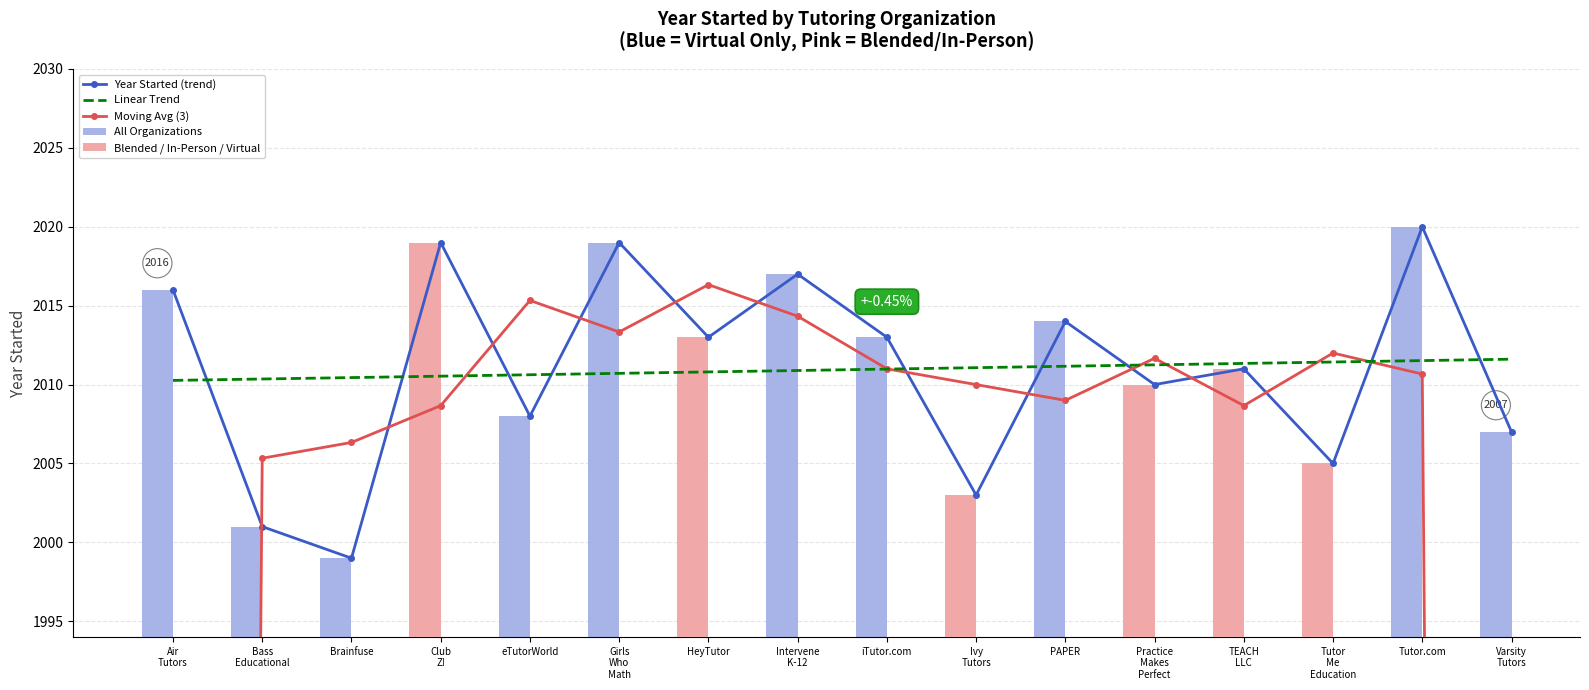

Are the bars horizontal?

No